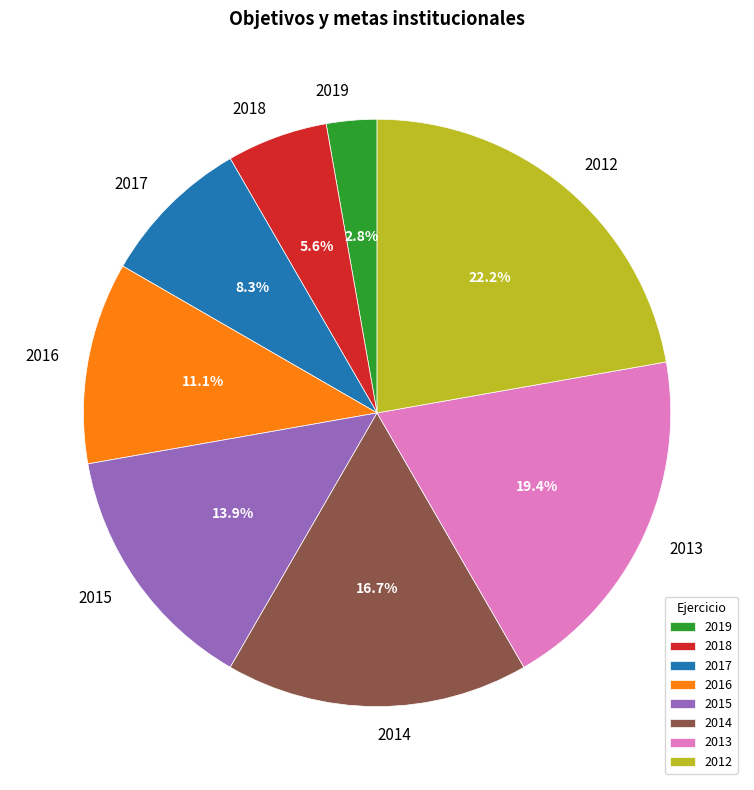

To the nearest percent, what is the difference between the 2018 and 2019 slice percentages?

3%